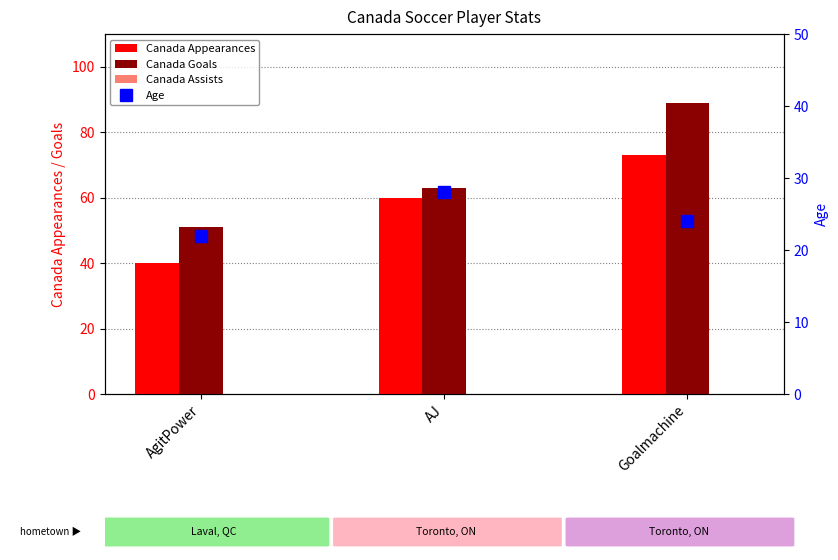

What is the label of the 2nd bar from the right?

AJ